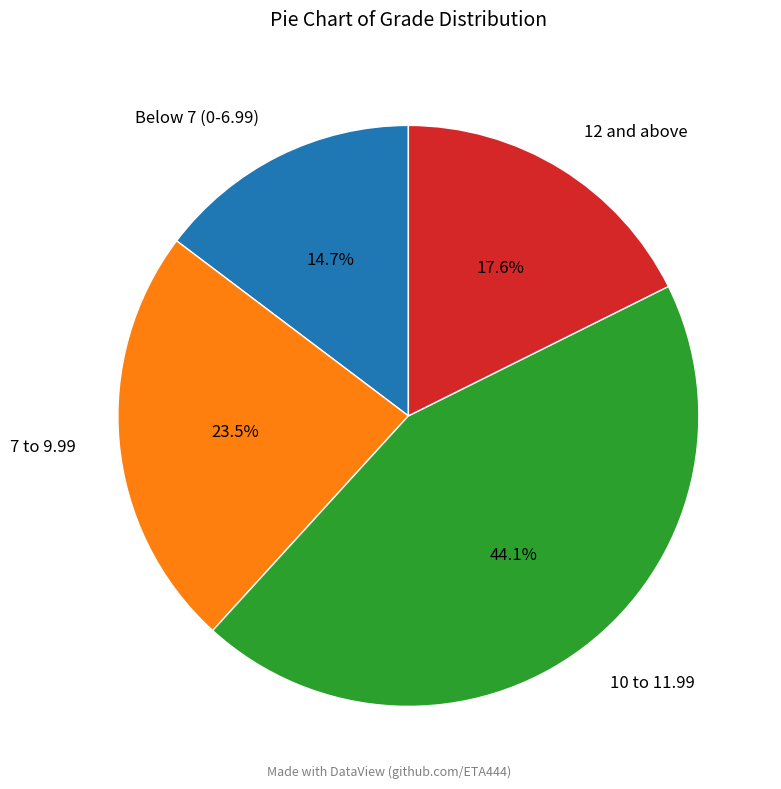

What is the smallest slice in the pie chart?

Below 7 (0-6.99)